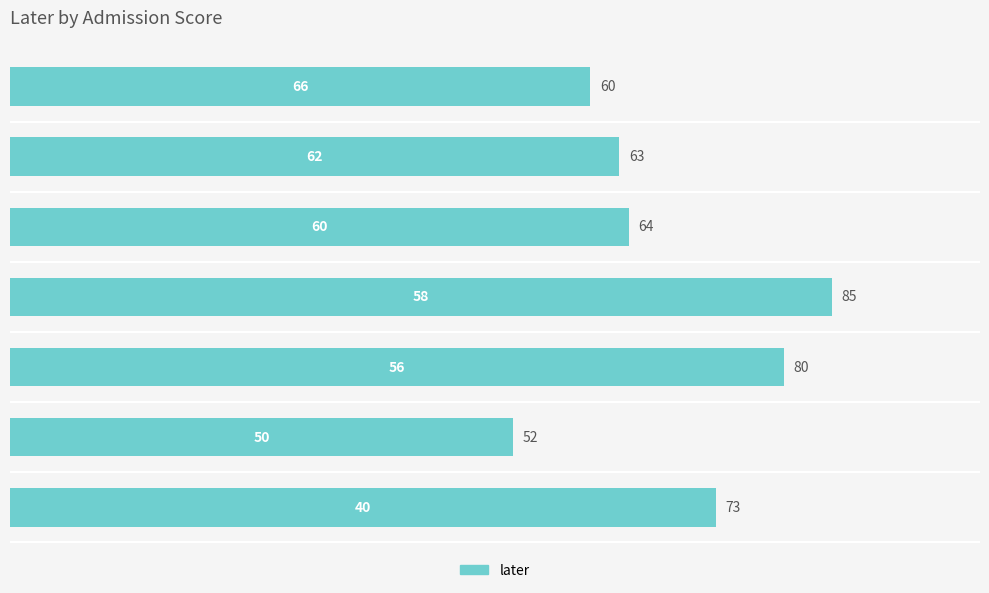

How many distinct data groups are displayed?

1